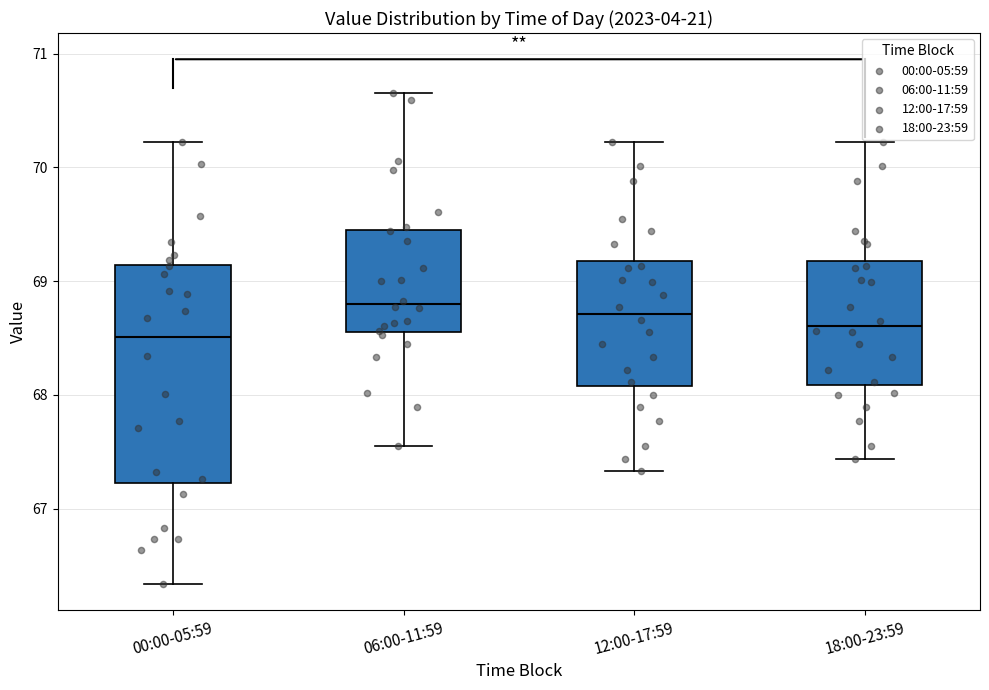

Which box is the tallest, from its lower edge to its upper edge?

00:00-05:59